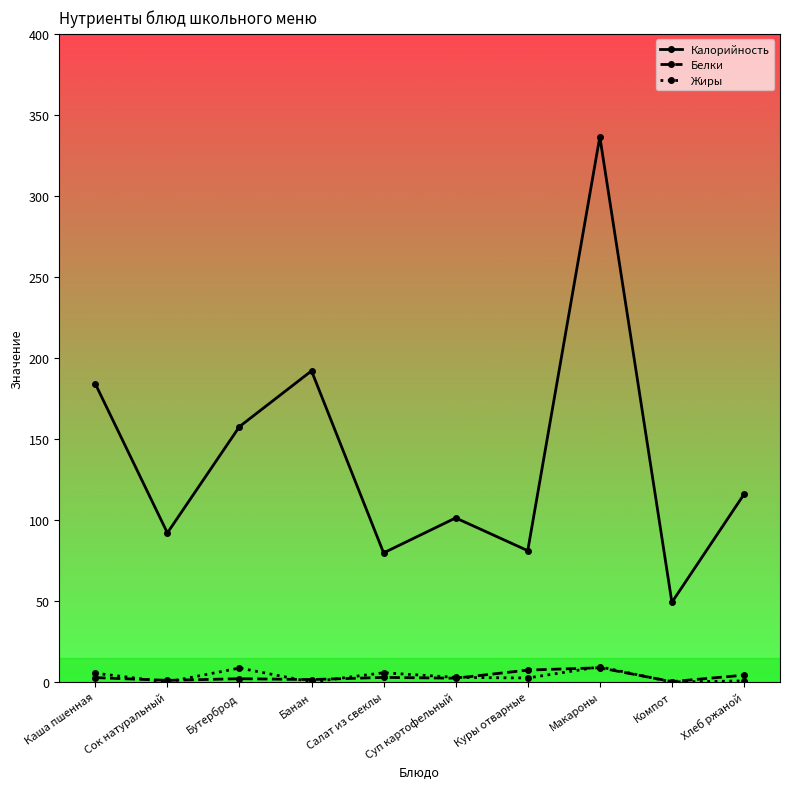

Where is the first local maximum for Калорийность?

Банан